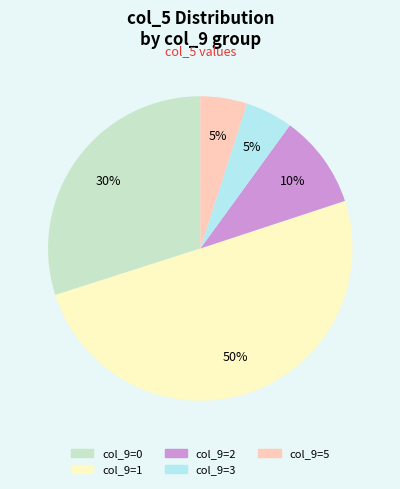

To the nearest percent, what is the average slice percentage?

20%